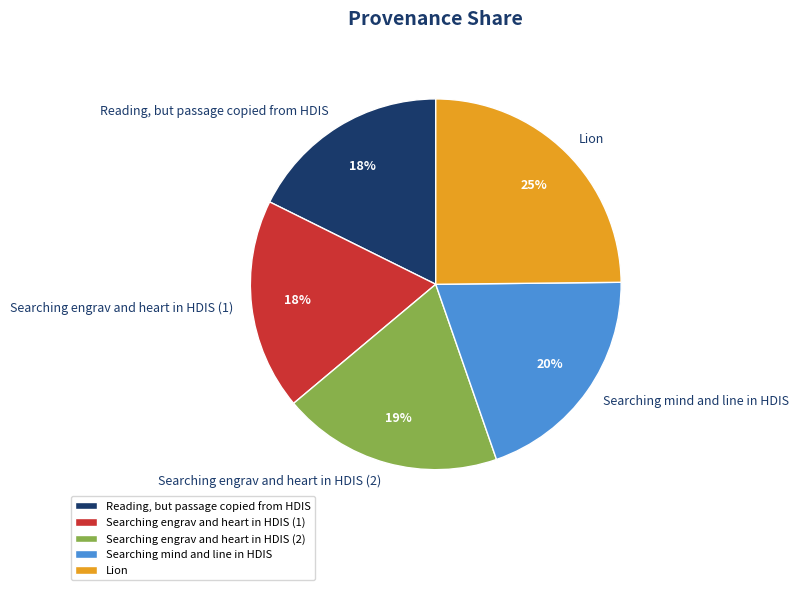

What is the largest slice in the pie chart?

Lion